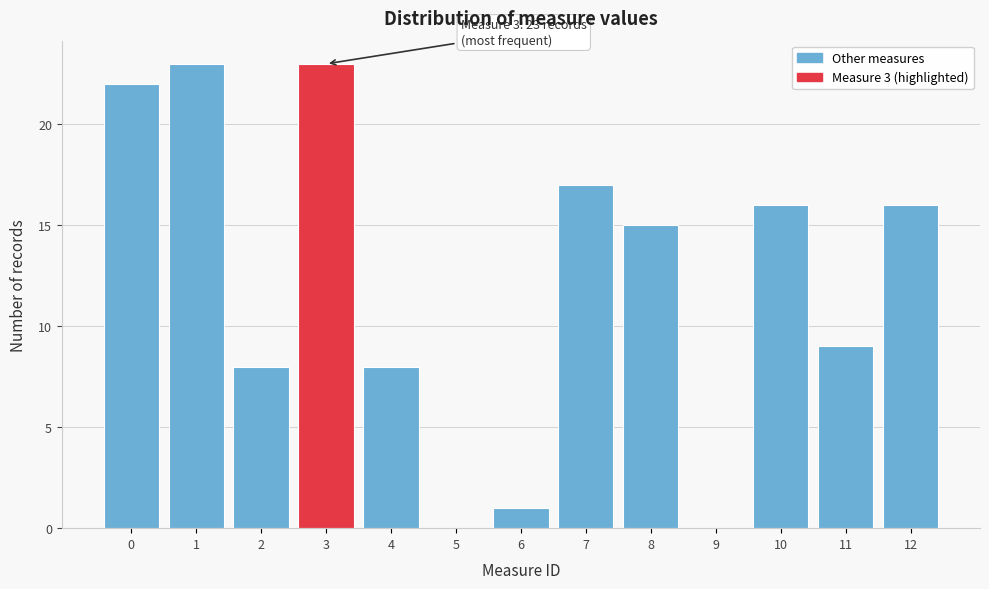

Reading right to left, list all the values displayed in this chart.

12=16	11=9	10=16	9=0	8=15	7=17	6=1	5=0	4=8	3=23	2=8	1=23	0=22